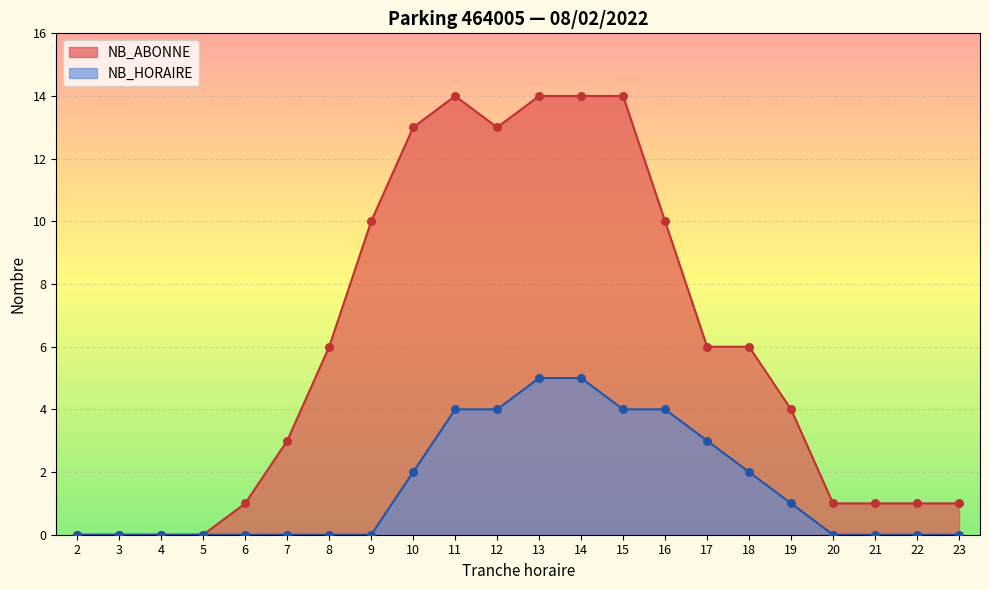

Which series has the largest total across all categories?

NB_ABONNE